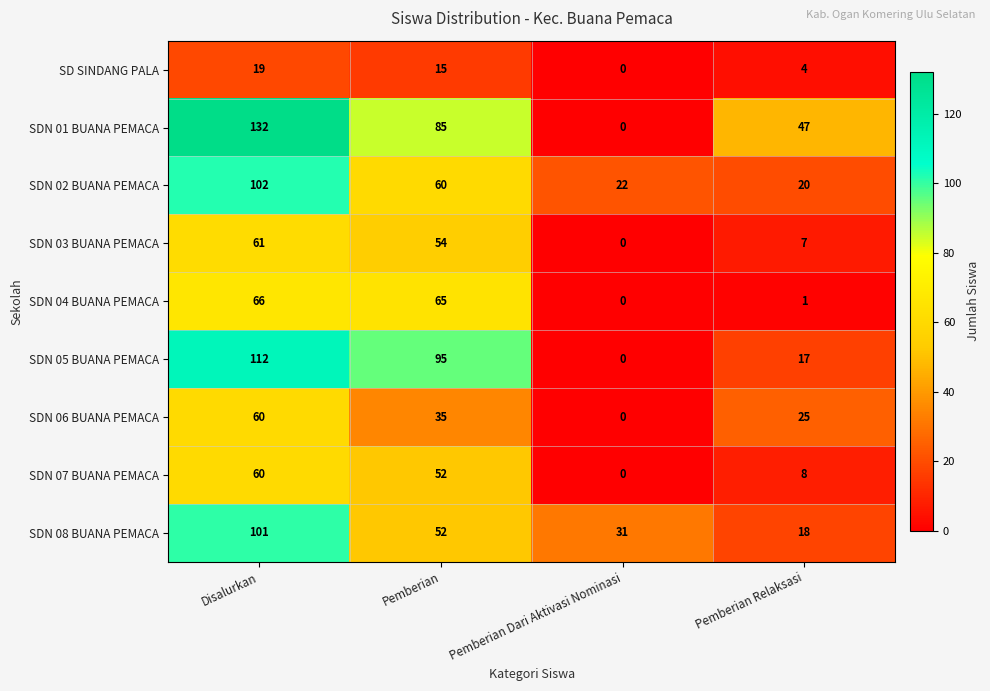

List the labels in order of SDN 02 BUANA PEMACA value, largest first.

Disalurkan, Pemberian, Pemberian Dari Aktivasi Nominasi, Pemberian Relaksasi